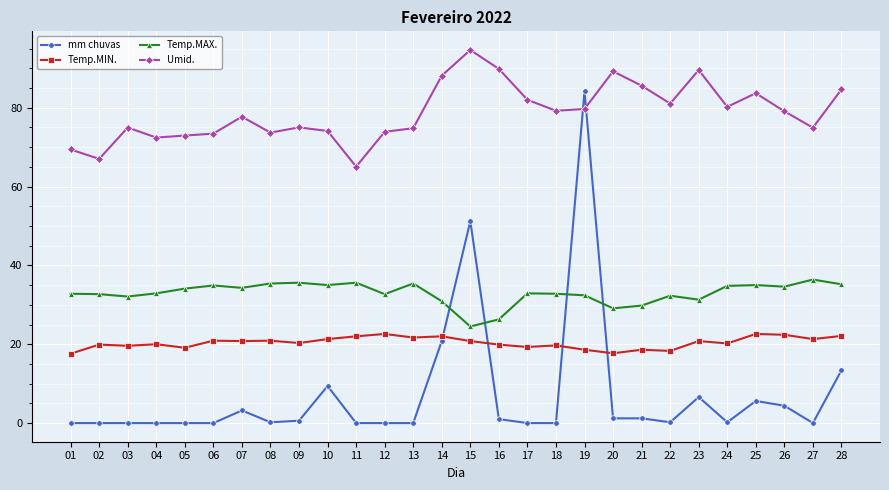

At which category is the sum across all series the highest?

19